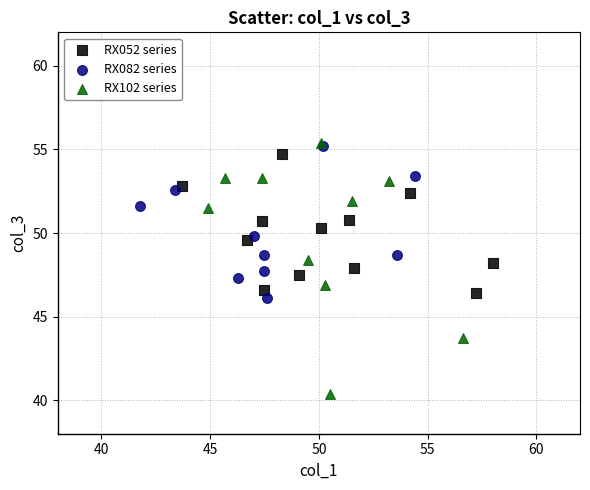

Which series reaches the maximum Y coordinate?

RX102 series